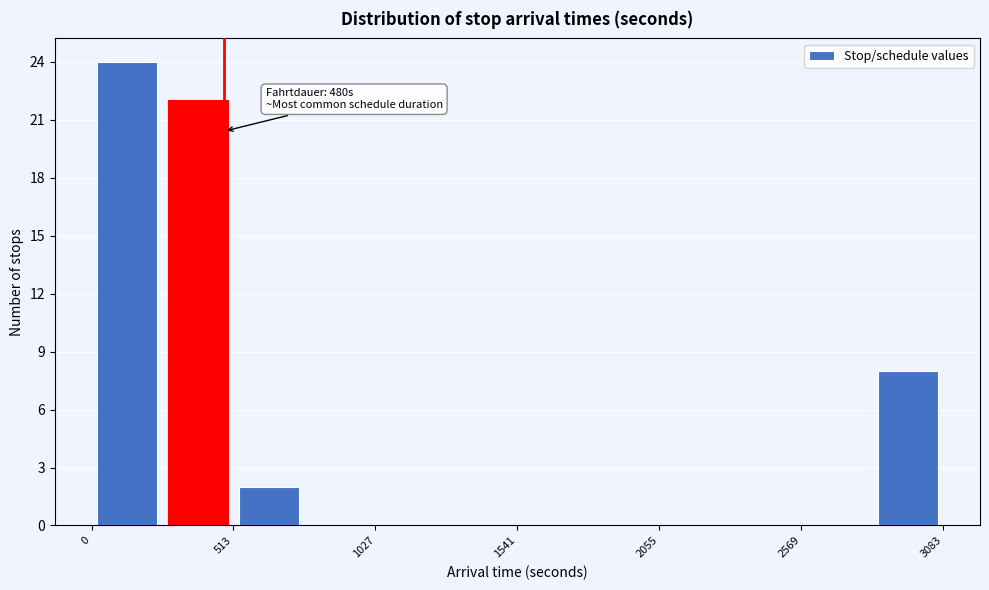

Read against the x-axis, roughly where is the centre of the tallest bar?

100